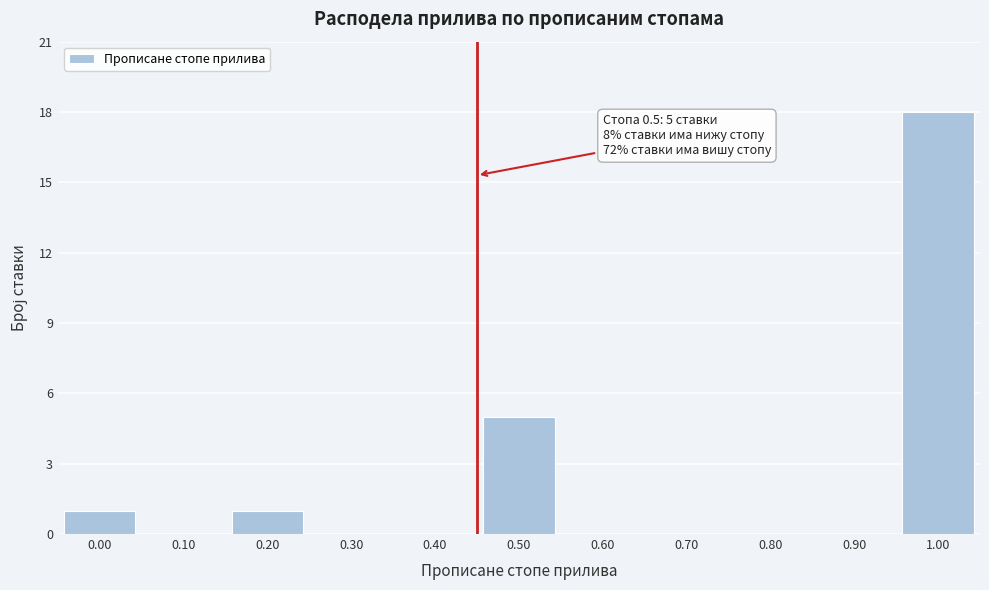

Reading left to right, transcribe all the data shown in this chart.

0.00=1	0.10=0	0.20=1	0.30=0	0.40=0	0.50=5	0.60=0	0.70=0	0.80=0	0.90=0	1.00=18